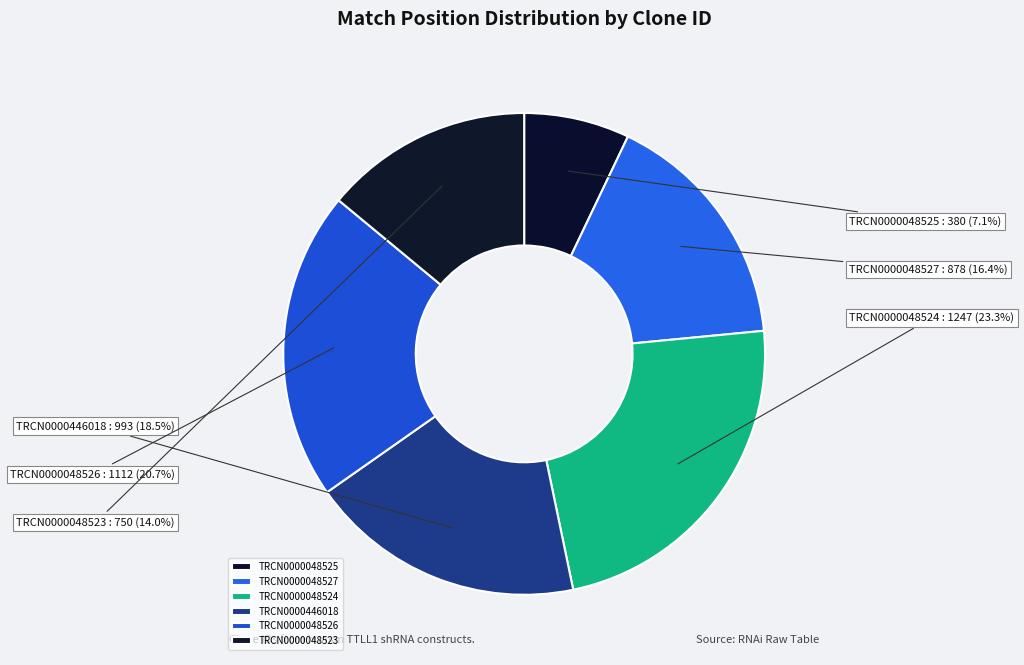

Do TRCN0000048527 and TRCN0000446018 together represent more than half of the pie?

No